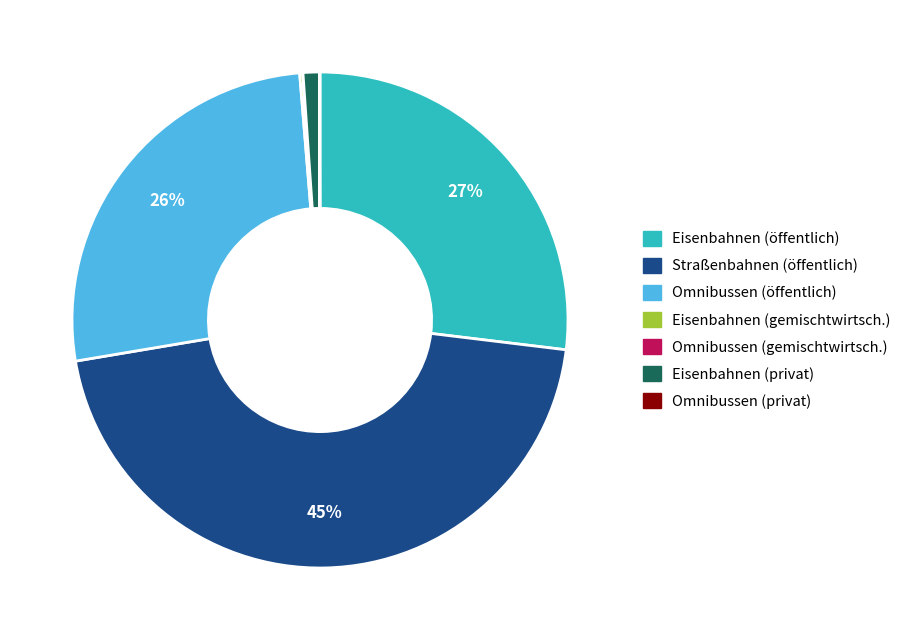

Is it true that Eisenbahnen (öffentlich) is 27% of the pie?

True